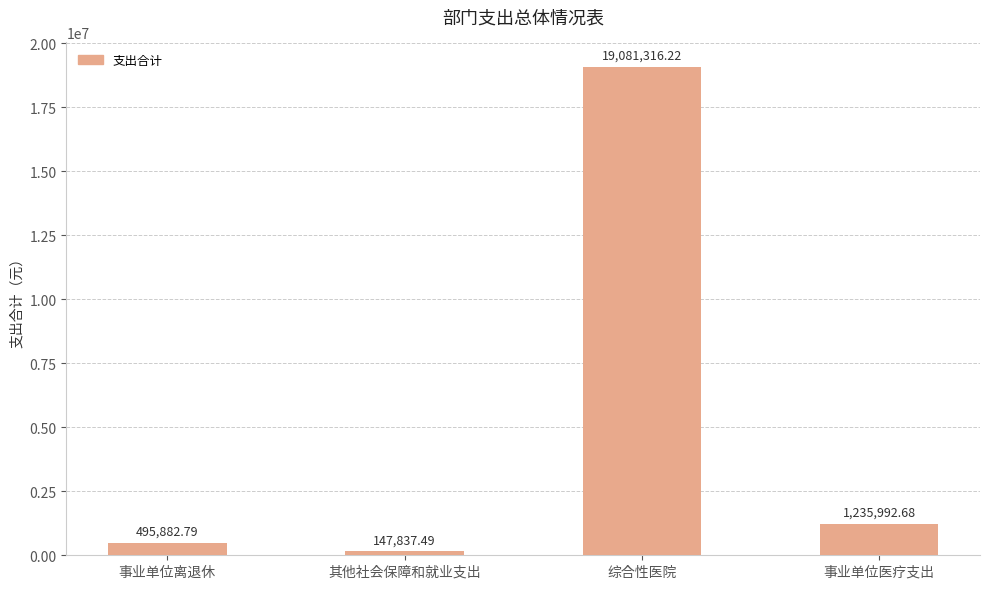

What is the change in value from 事业单位离退休 to 事业单位医疗支出?

+740109.9